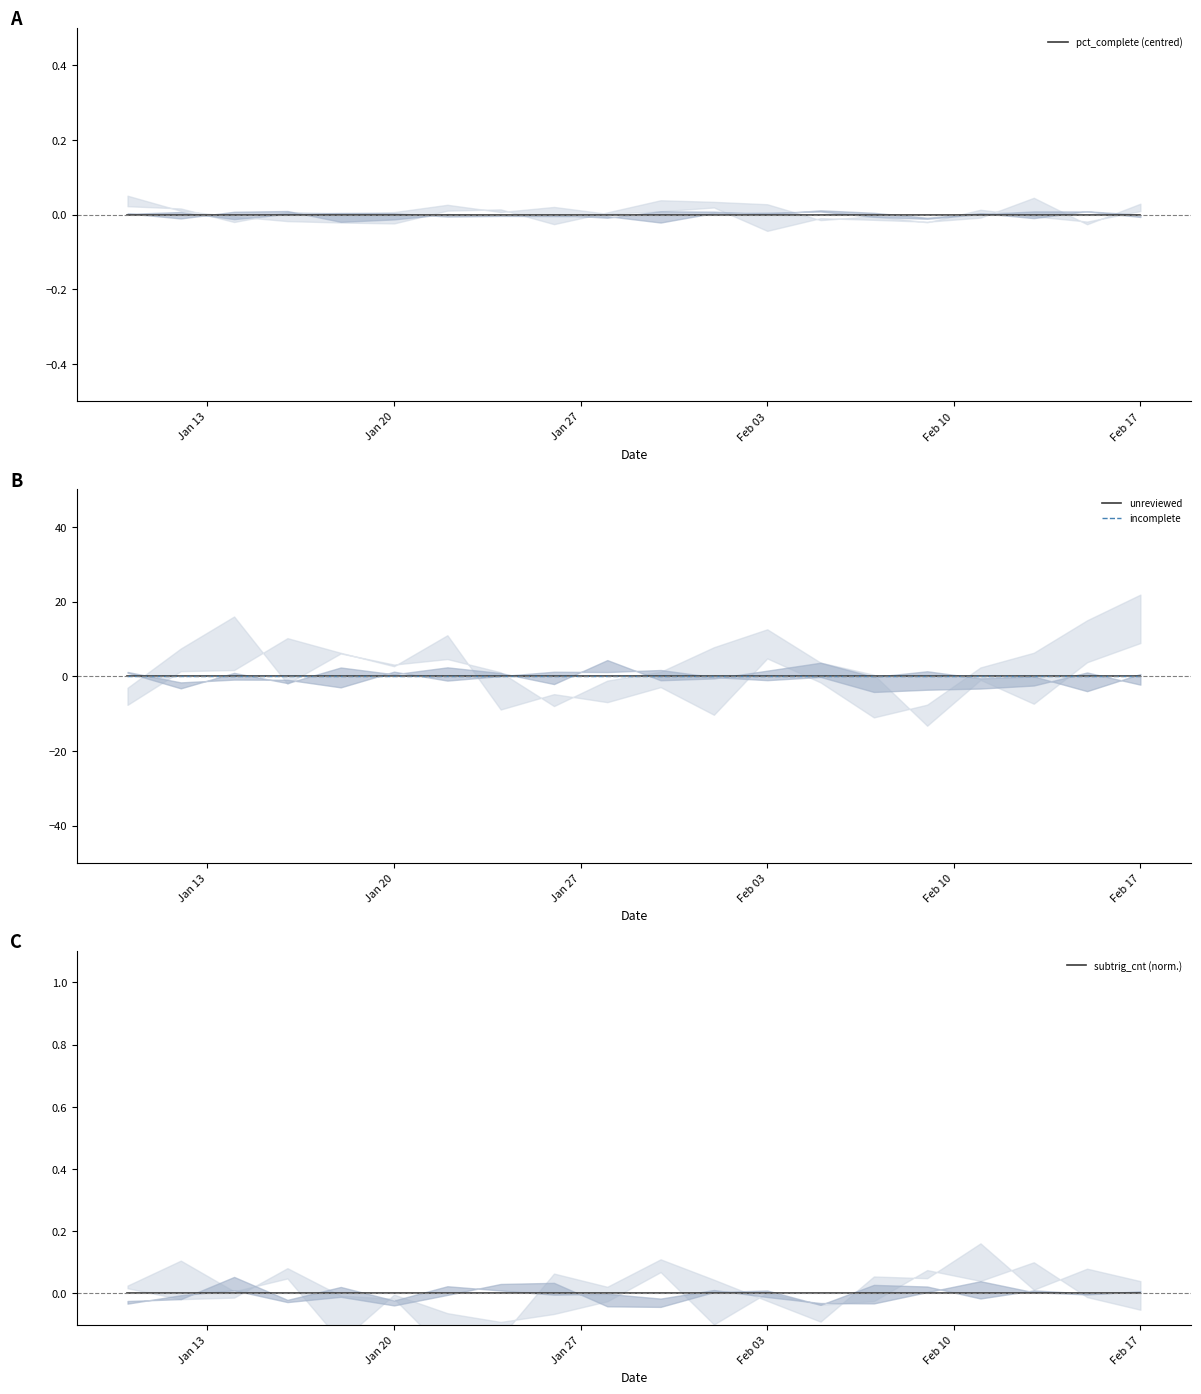

True or false: incomplete and unreviewed cross at least once.

False